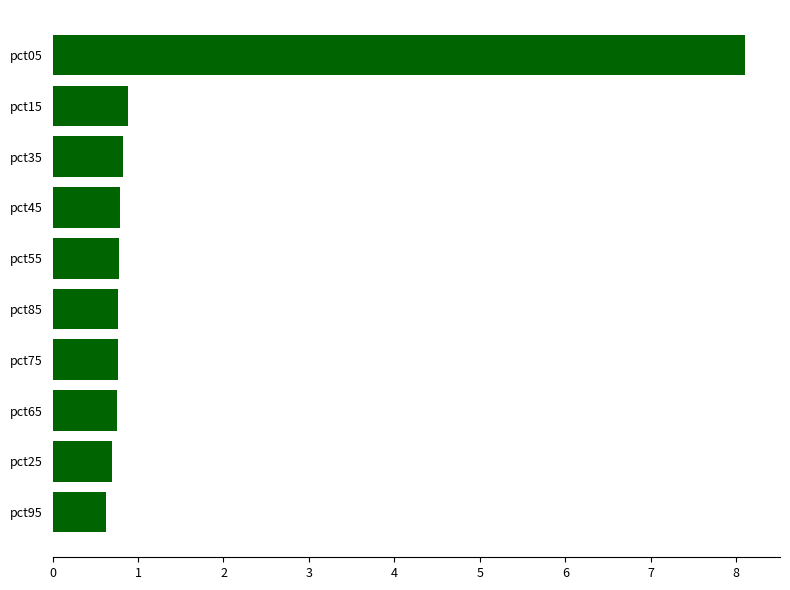

What is the sum of all values?

15.0